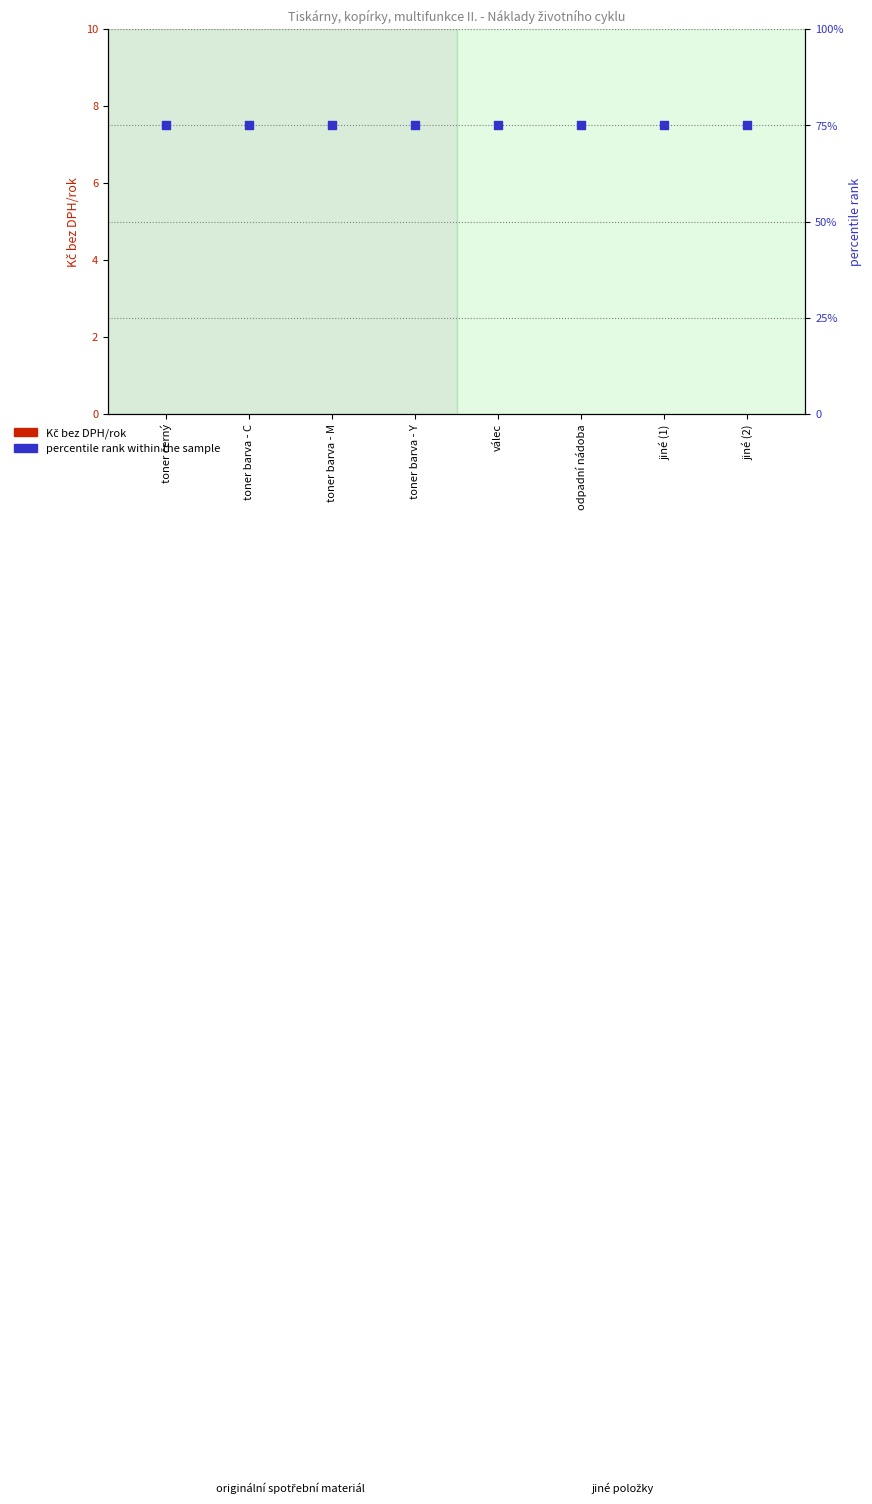

Which series contains the highest Y value?

percentile rank within the sample